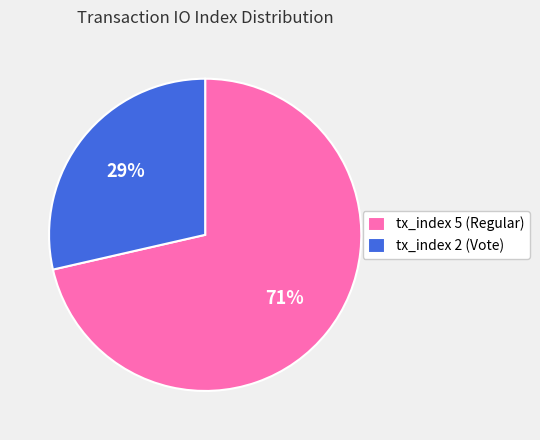

To the nearest percent, what is the combined percentage of tx_index 5 (Regular) and tx_index 2 (Vote)?

100%